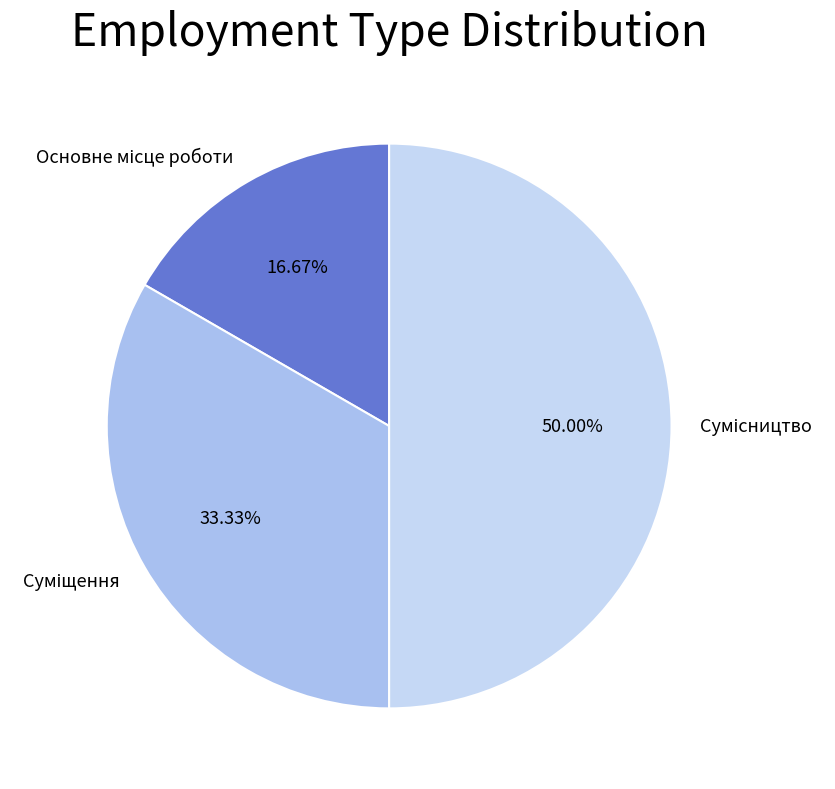

The Суміщення slice represents 33% of the pie. True or false?

True